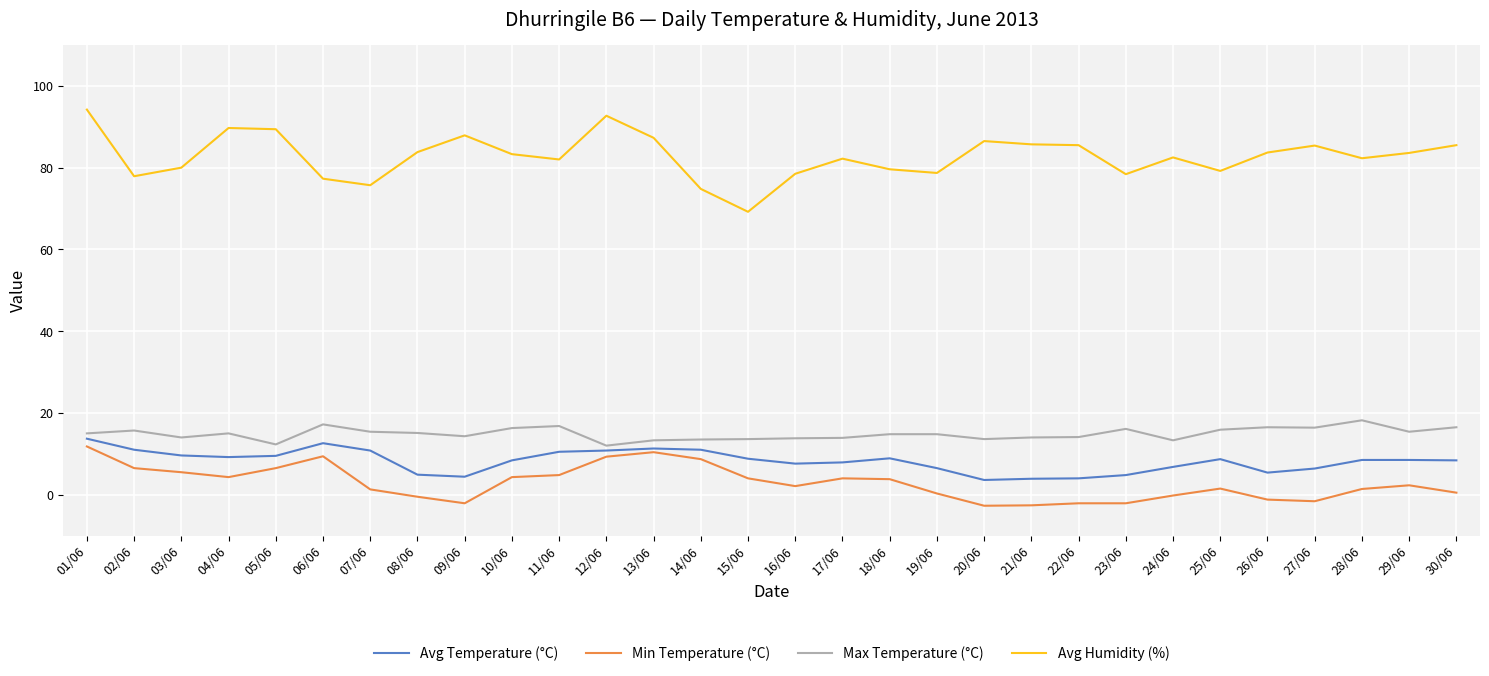

Does the chart display data point markers on the line(s)?

No